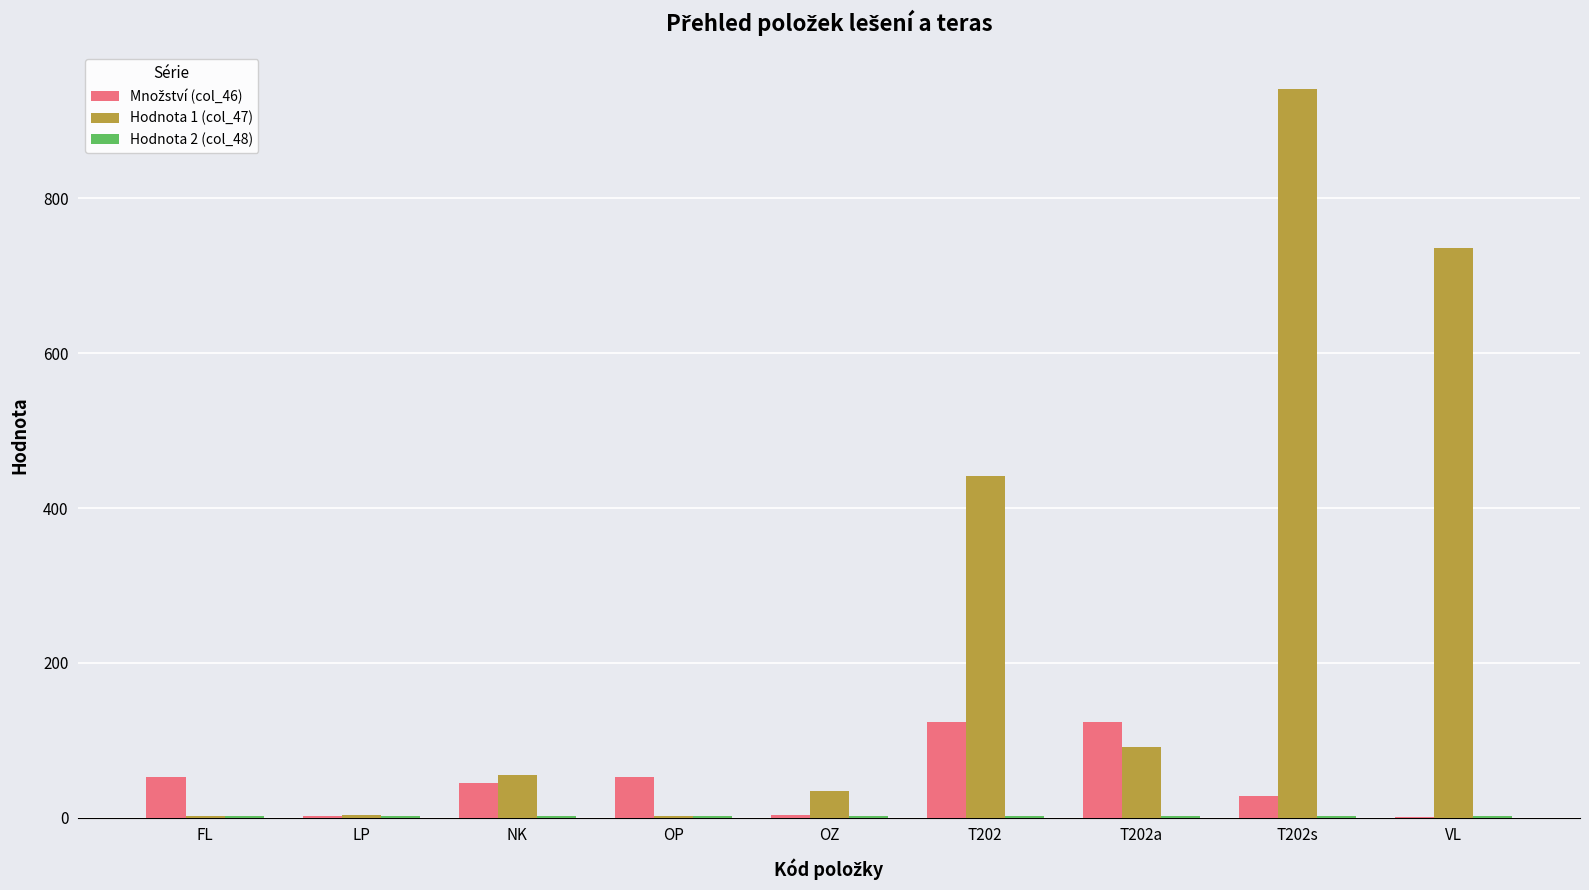

What is the greatest value displayed?

942